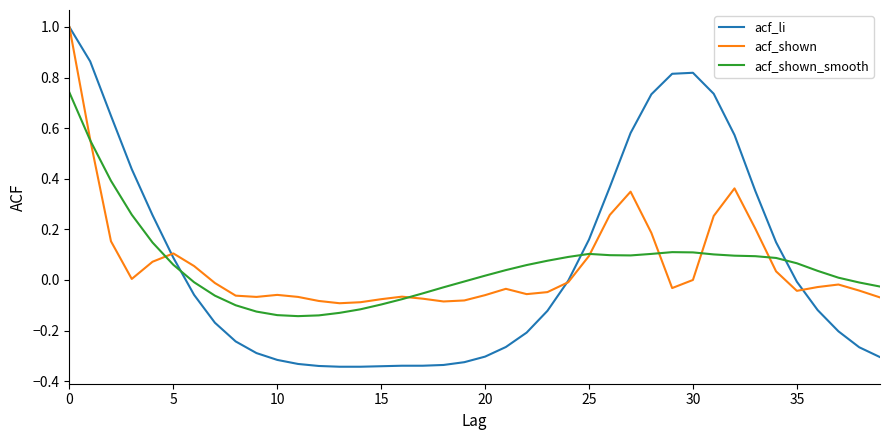

What is the greatest value displayed?

1.0